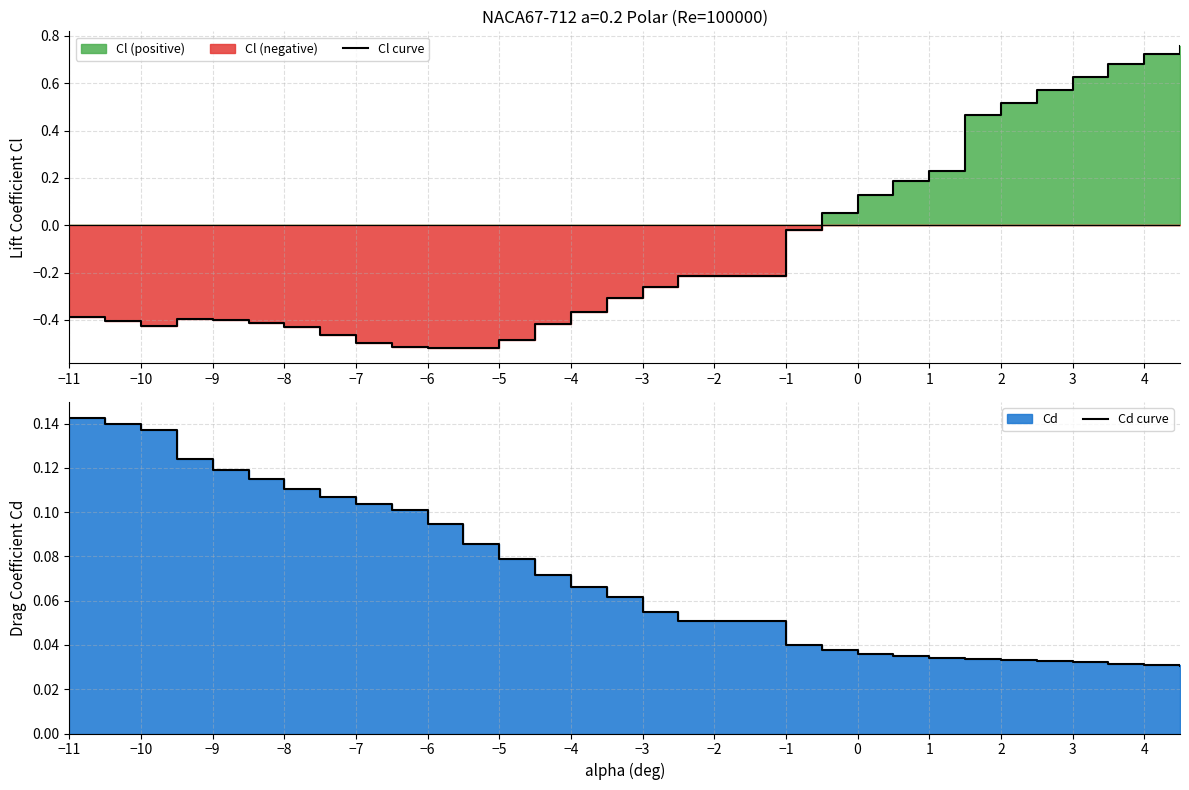

How many negative values does the Cl curve series have?

19